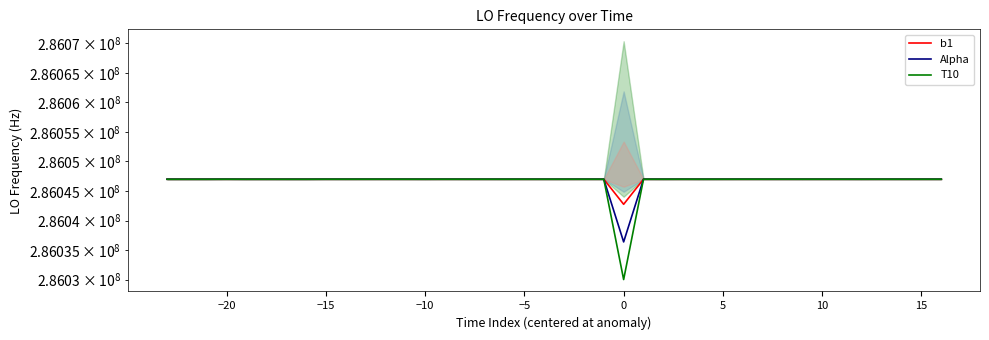

At which category is the sum across all series the highest?

−15